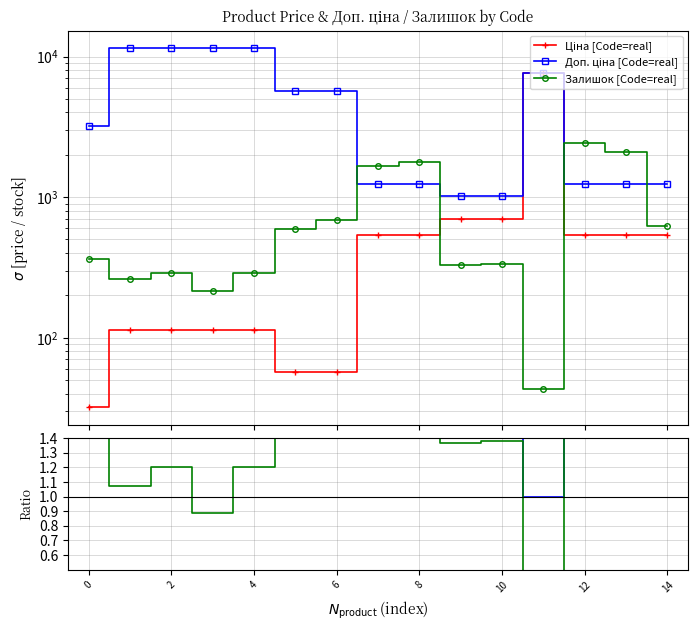

Which series has the largest range (max minus min)?

Доп. ціна